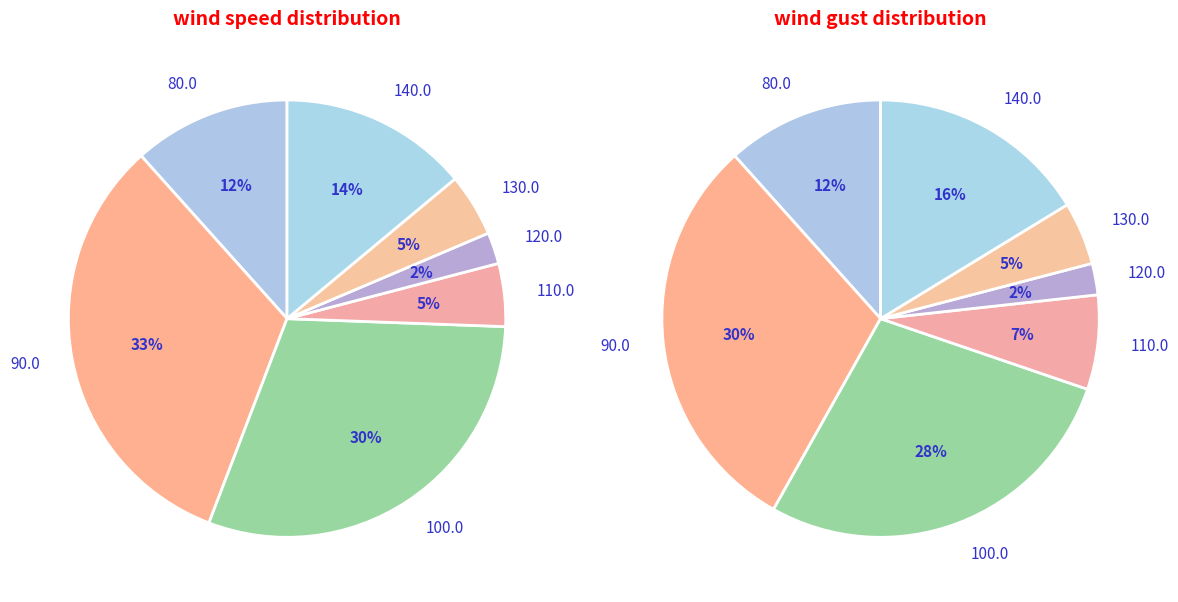

Is there a majority slice in this chart?

No